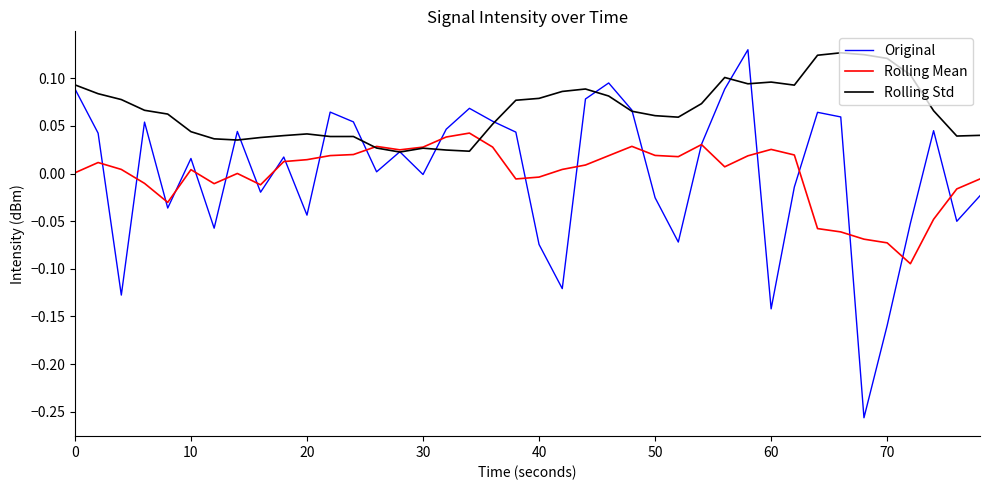

Which series has the widest spread of values?

Original